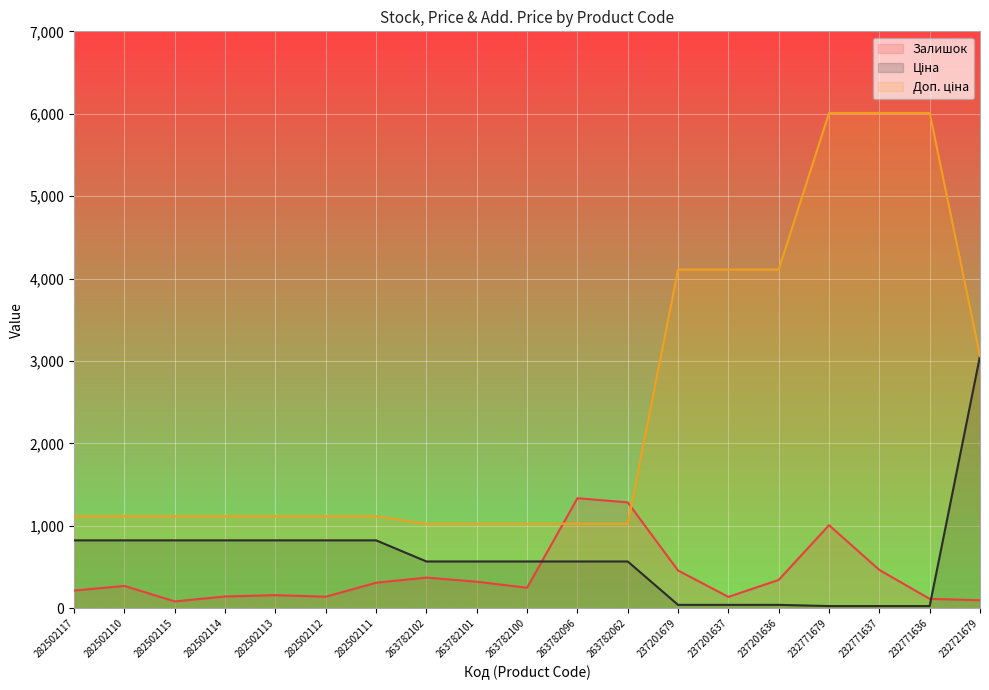

Is the value of Доп. ціна at 232771637 greater than the value of Залишок at 232771636?

Yes